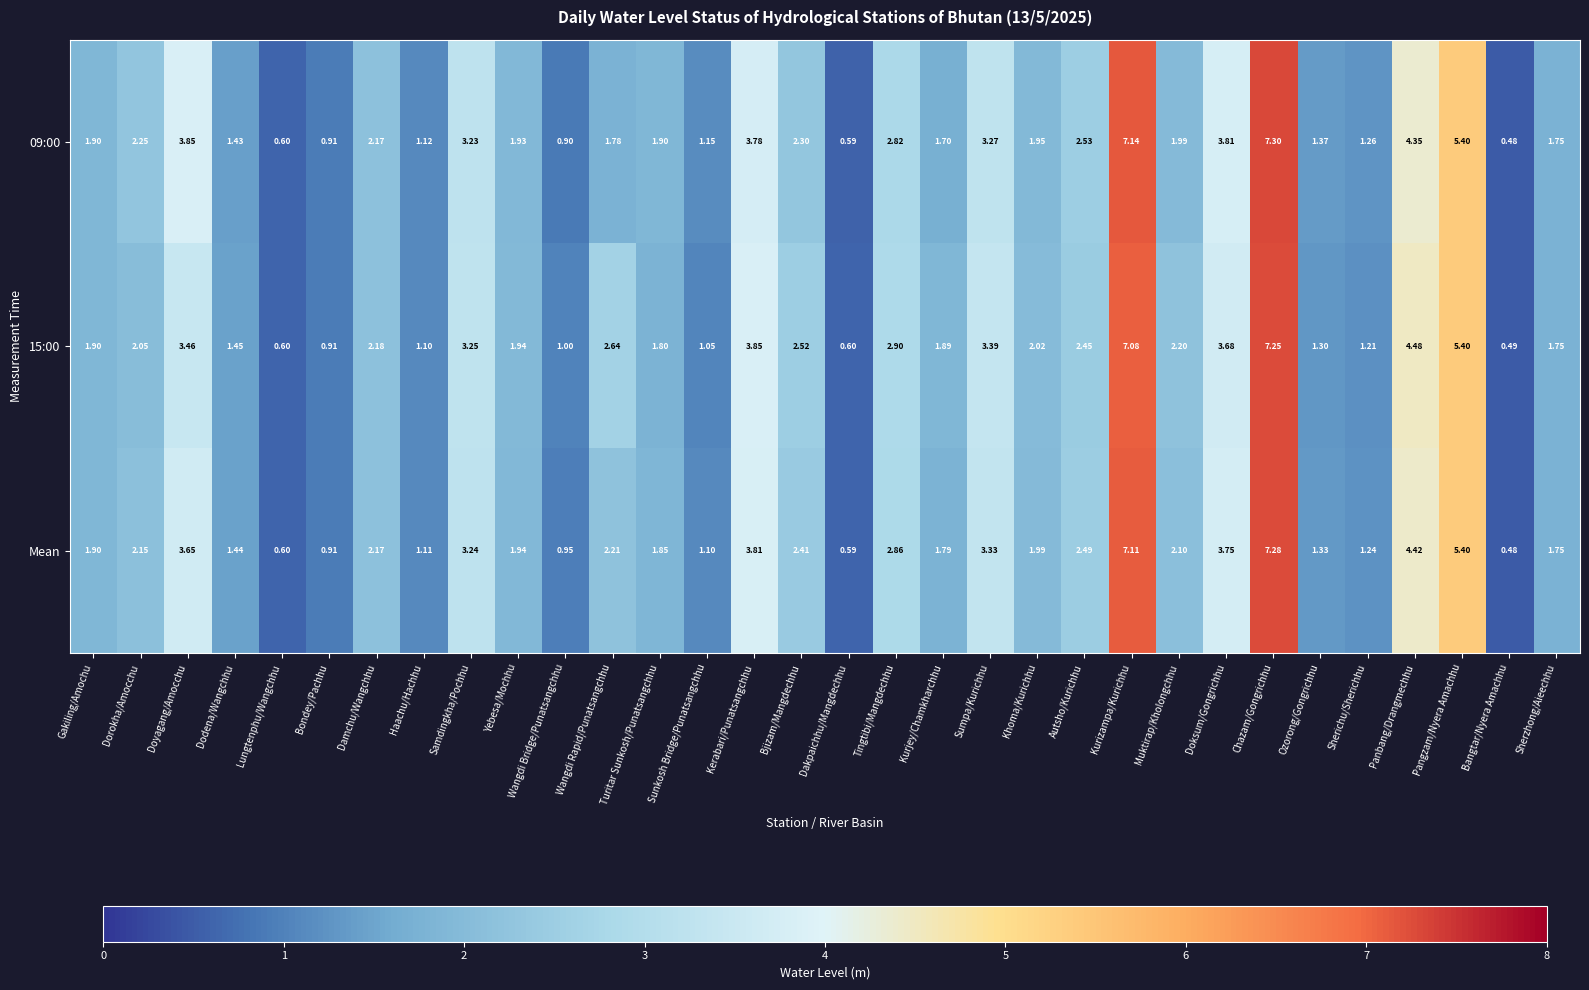

At which label is 09:00 closest to 3?

Tingtibi/Mangdechhu